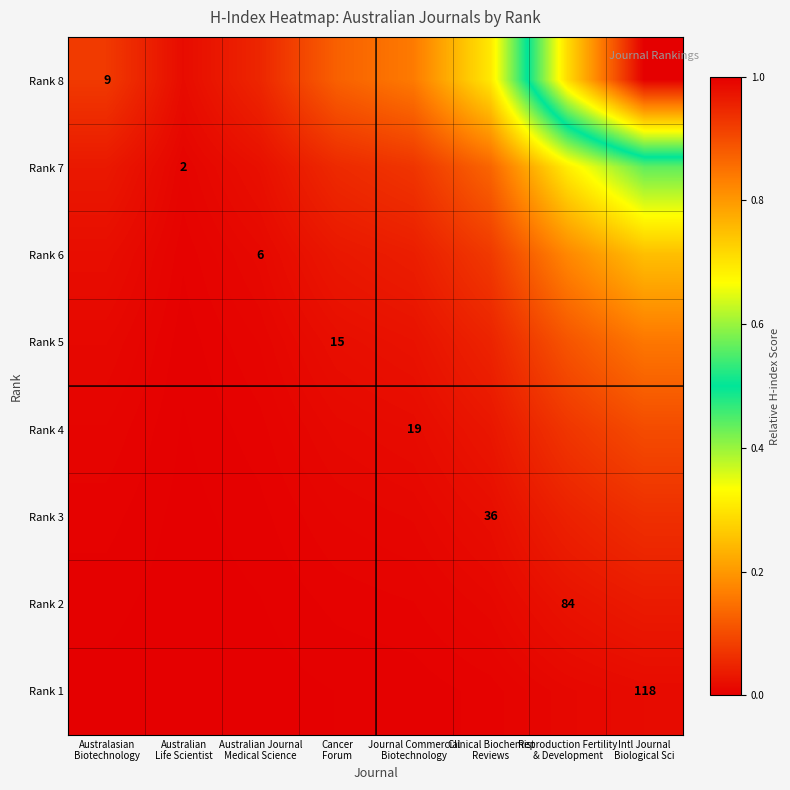

True or false: Rank 4 has a value of 0.0 at Australasian Biotechnology.

True